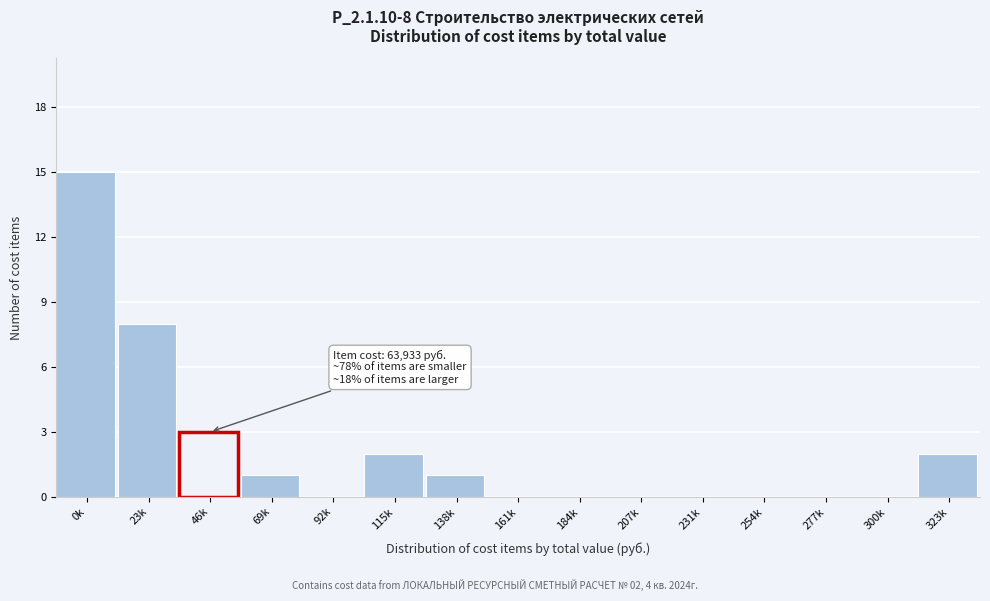

Reading left to right, extract all data points from this chart.

0k=15	23k=8	46k=3	69k=1	92k=0	115k=2	138k=1	161k=0	184k=0	207k=0	231k=0	254k=0	277k=0	300k=0	323k=2